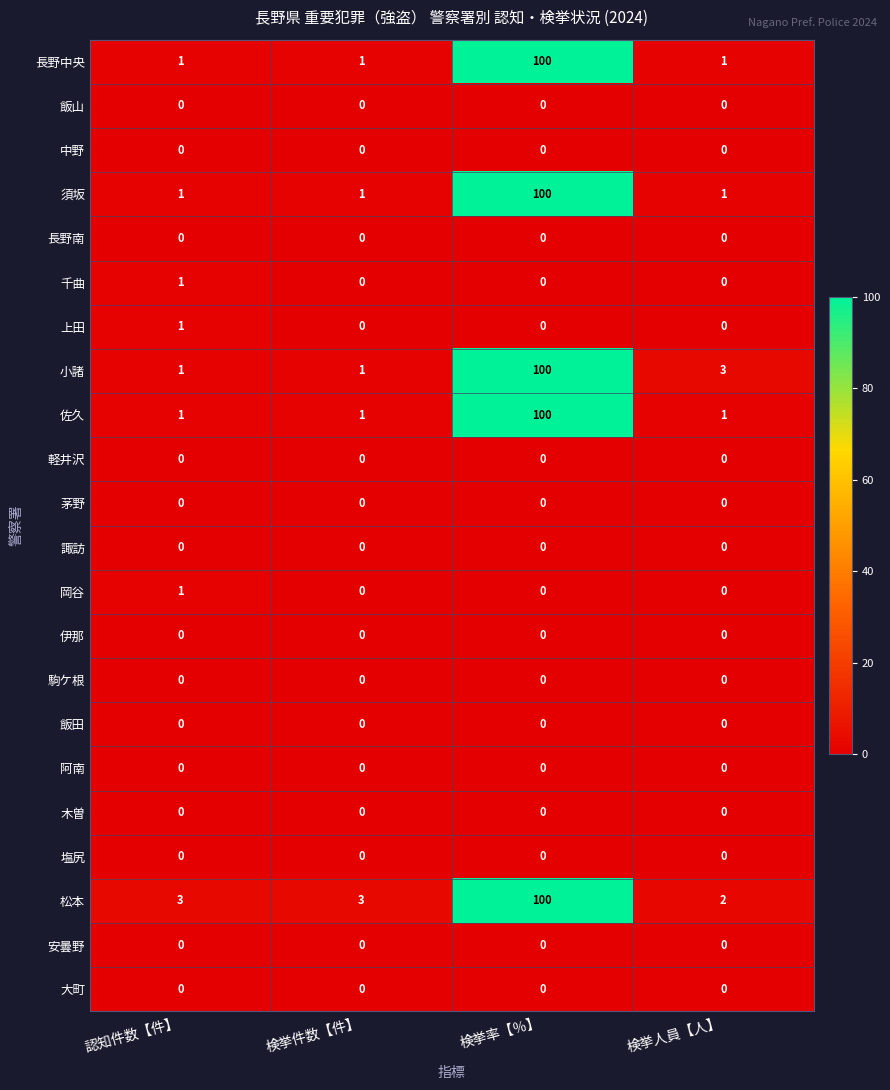

Is it true that 千曲 equals 0 at 検挙件数【件】?

True